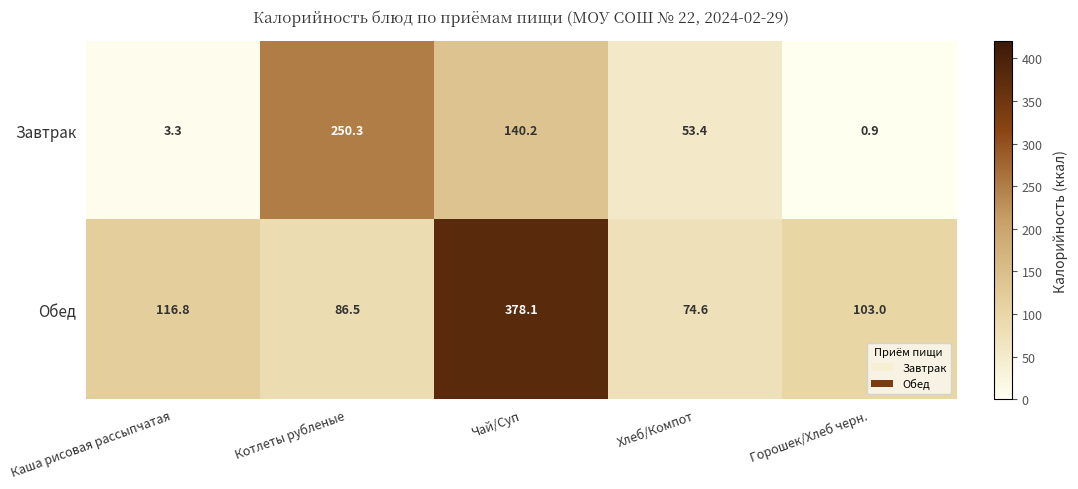

Is it true that Завтрак equals 3.3 at Каша рисовая рассыпчатая?

True